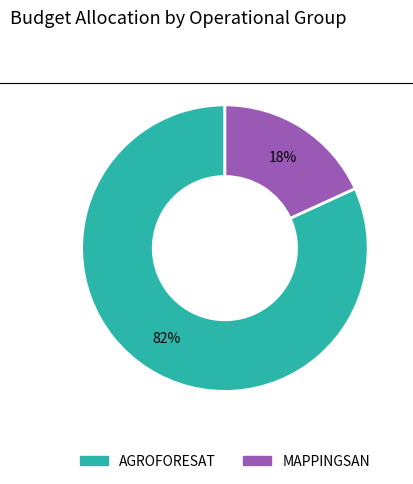

To the nearest percent, what is the difference between the MAPPINGSAN and AGROFORESAT slice percentages?

64%